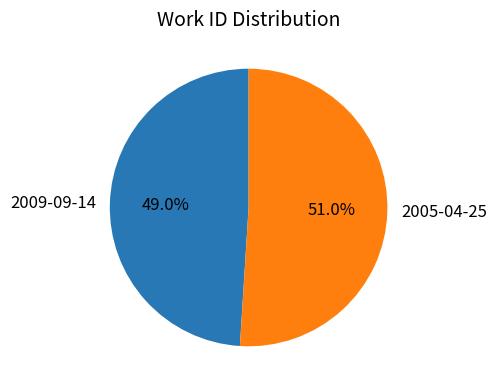

Is there any slice that represents more than half of the pie?

Yes